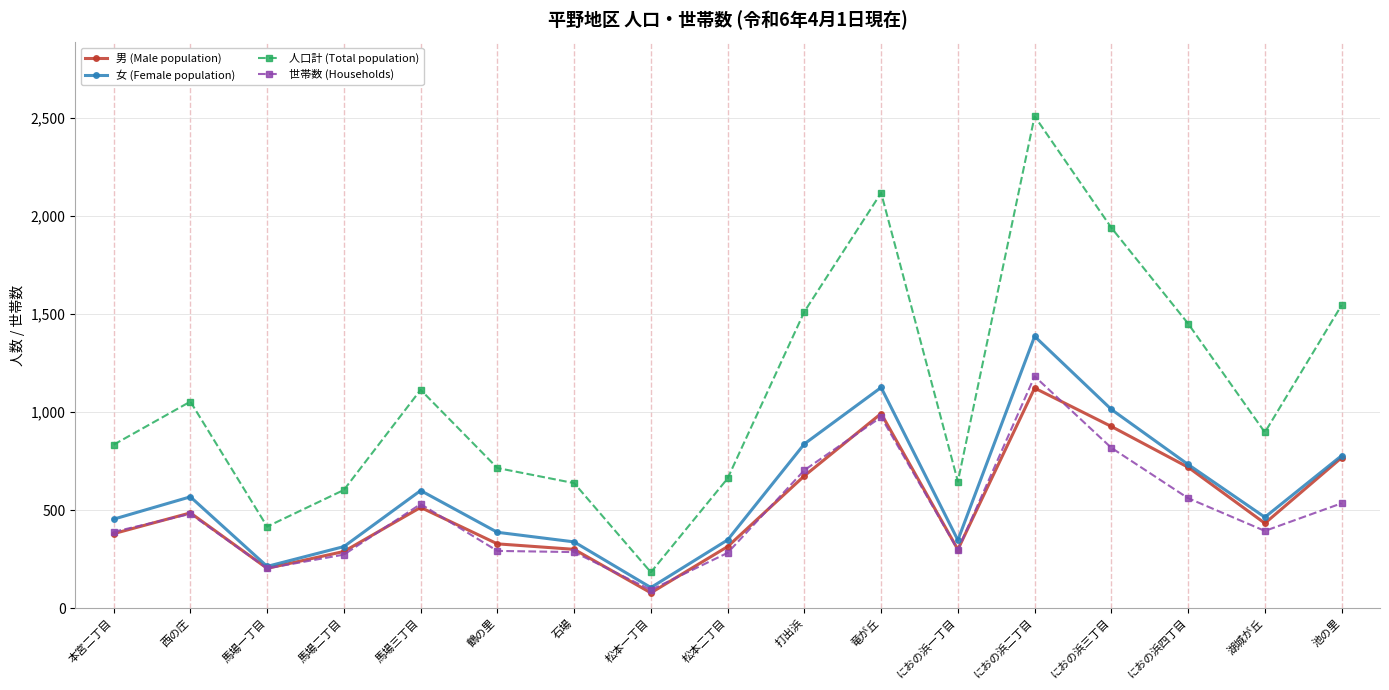

How many series are shown in this chart?

4